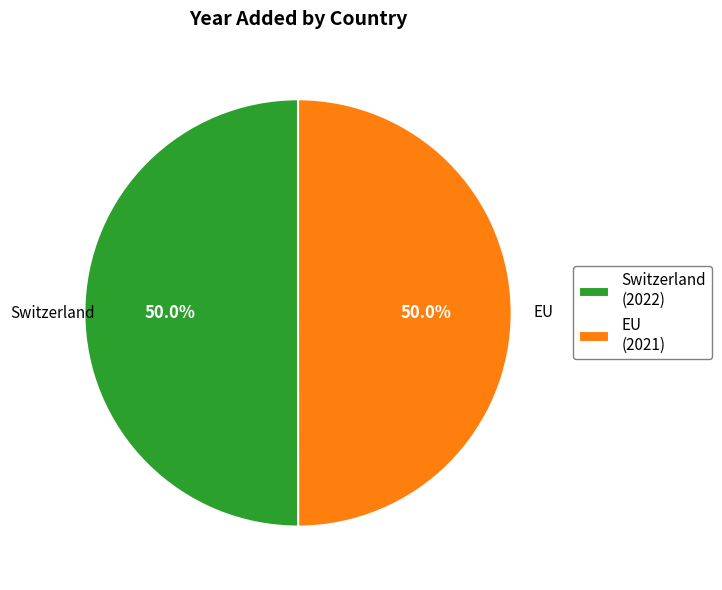

Approximately how many times larger is the value at Switzerland compared to EU?

1.0